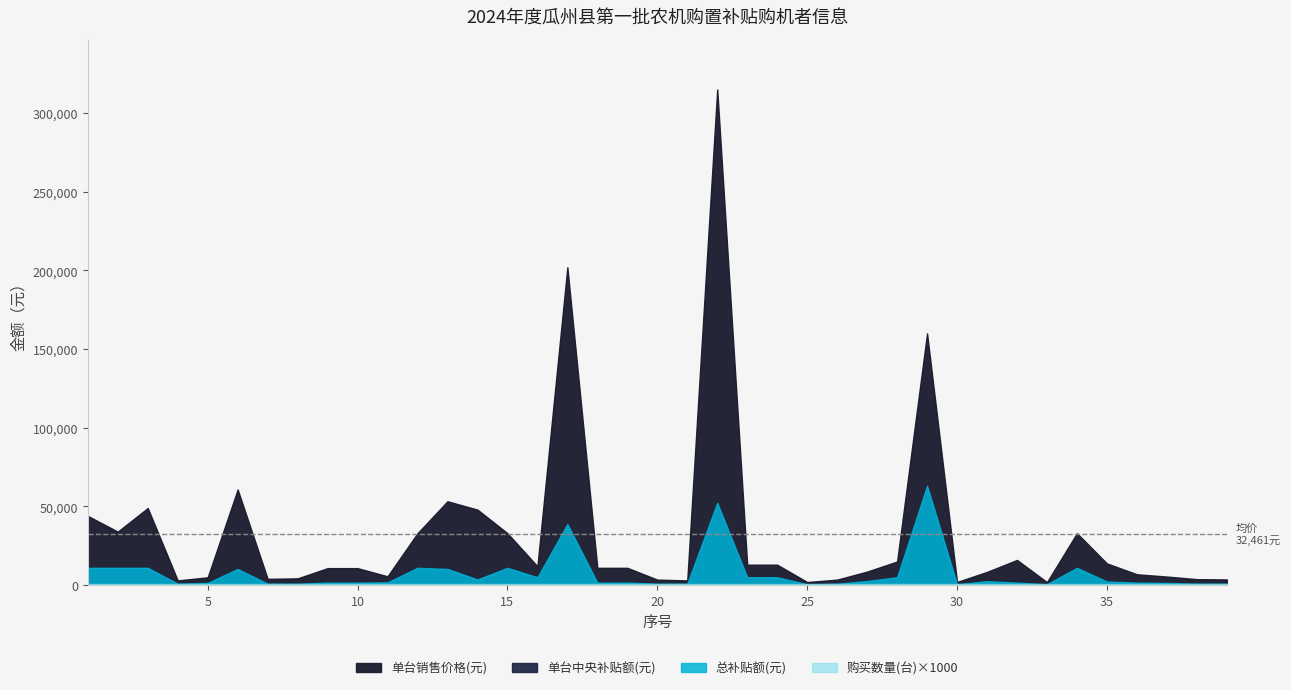

How many categories are shown in the chart?

39